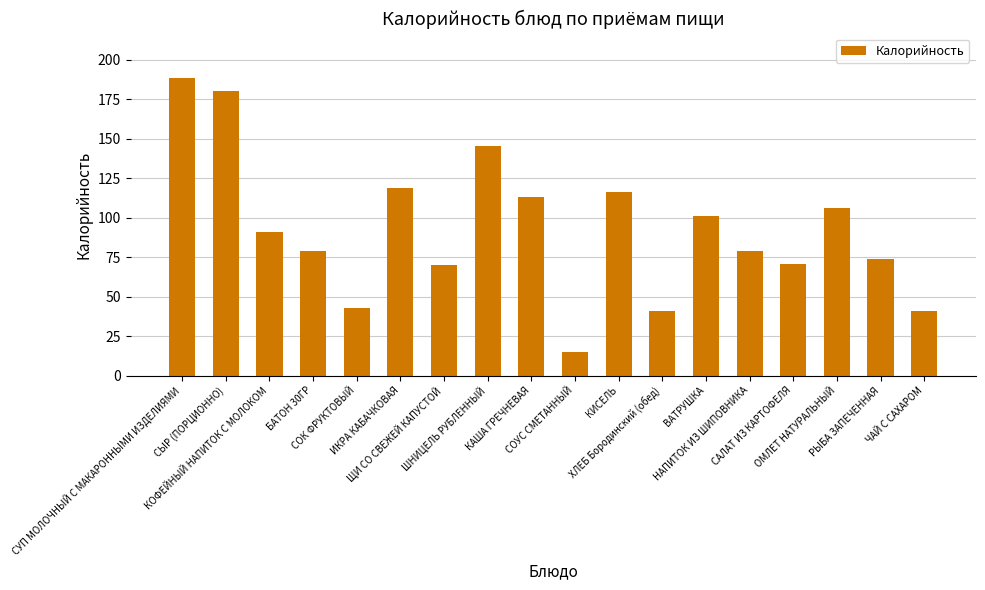

What is the smallest value displayed?

14.8